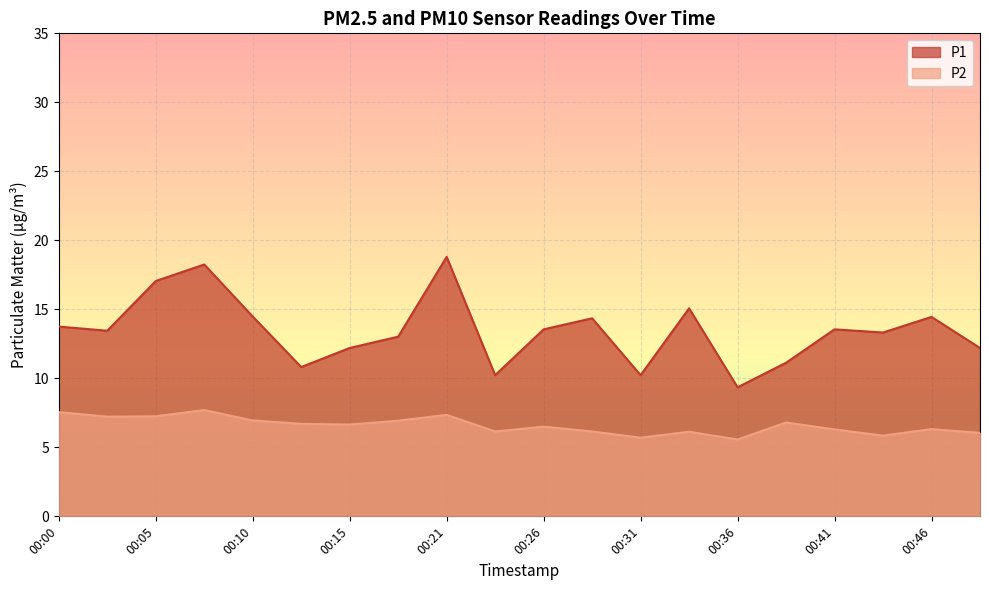

Does the chart display data point markers on the line(s)?

No